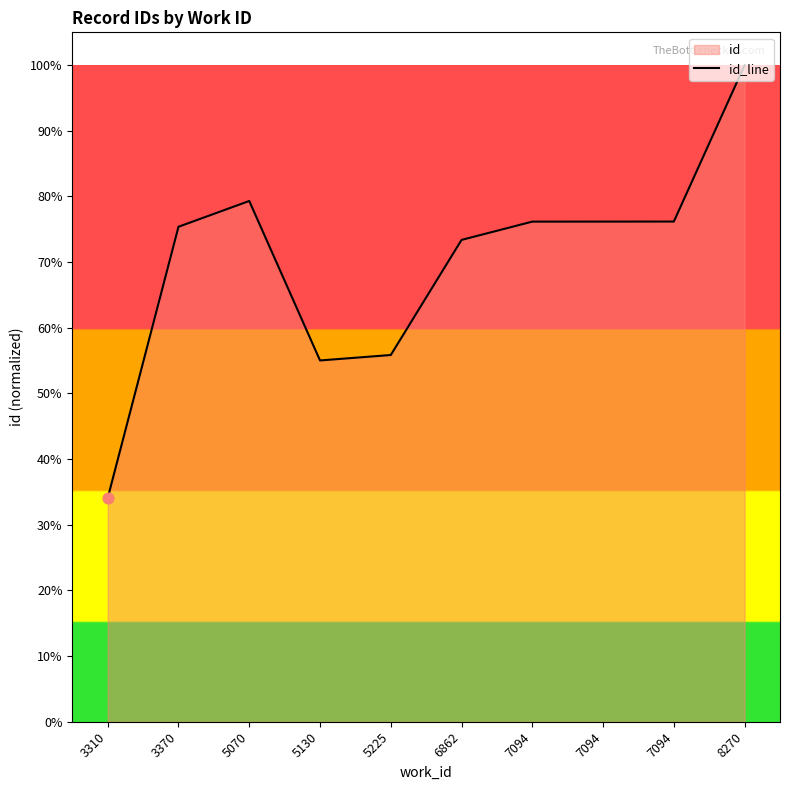

What is the change in value from 3370 to 8270?

+6194